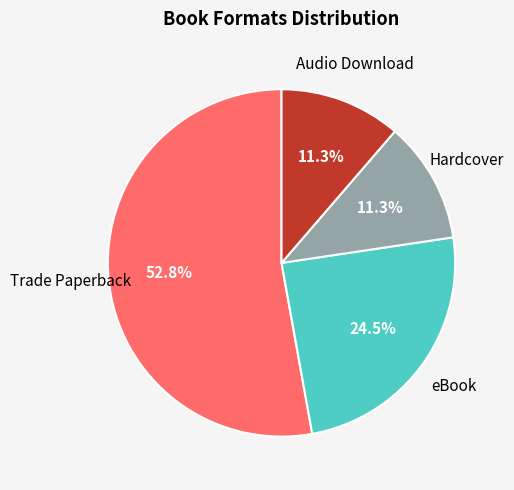

Is there a majority slice in this chart?

Yes